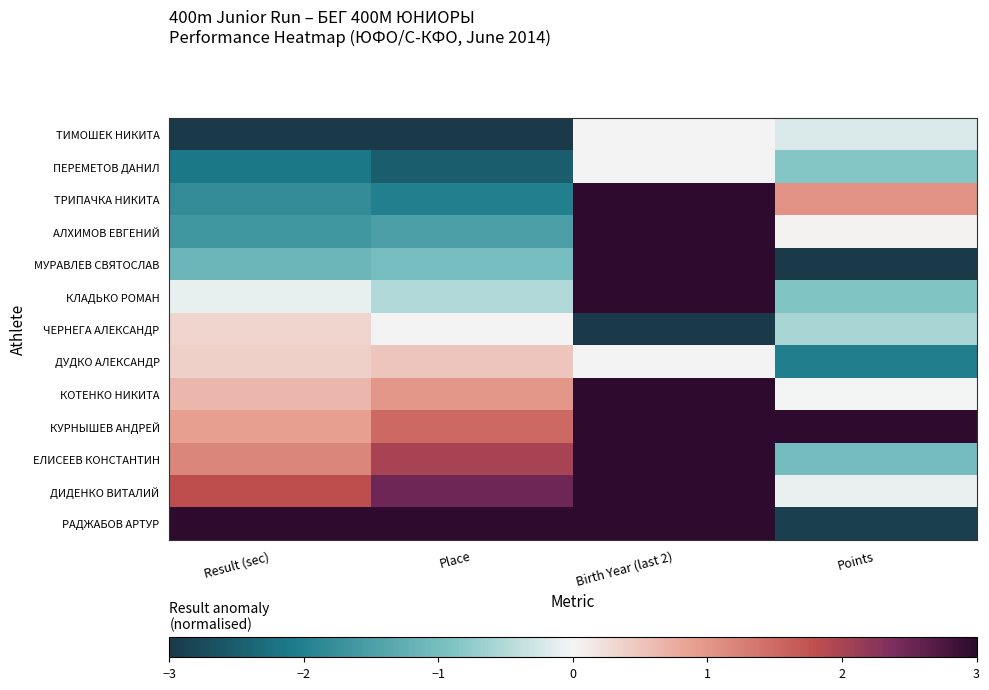

Reading right to left, transcribe all the data shown in this chart.

ТИМОШЕК НИКИТА: Points=-0.2	Birth Year (last 2)=0.0	Place=-3.0	Result (sec)=-3.0
ПЕРЕМЕТОВ ДАНИЛ: Points=-0.8	Birth Year (last 2)=0.0	Place=-2.5	Result (sec)=-2.1
ТРИПАЧКА НИКИТА: Points=1.1	Birth Year (last 2)=3.0	Place=-2.0	Result (sec)=-1.8
АЛХИМОВ ЕВГЕНИЙ: Points=0.0	Birth Year (last 2)=3.0	Place=-1.5	Result (sec)=-1.6
МУРАВЛЕВ СВЯТОСЛАВ: Points=-3.0	Birth Year (last 2)=3.0	Place=-1.0	Result (sec)=-1.1
КЛАДЬКО РОМАН: Points=-0.9	Birth Year (last 2)=3.0	Place=-0.5	Result (sec)=-0.1
ЧЕРНЕГА АЛЕКСАНДР: Points=-0.6	Birth Year (last 2)=-3.0	Place=0.0	Result (sec)=0.4
ДУДКО АЛЕКСАНДР: Points=-2.0	Birth Year (last 2)=0.0	Place=0.5	Result (sec)=0.4
КОТЕНКО НИКИТА: Points=-0.0	Birth Year (last 2)=3.0	Place=1.0	Result (sec)=0.6
КУРНЫШЕВ АНДРЕЙ: Points=3.0	Birth Year (last 2)=3.0	Place=1.5	Result (sec)=0.9
ЕЛИСЕЕВ КОНСТАНТИН: Points=-1.0	Birth Year (last 2)=3.0	Place=2.0	Result (sec)=1.2
ДИДЕНКО ВИТАЛИЙ: Points=-0.1	Birth Year (last 2)=3.0	Place=2.5	Result (sec)=1.8
РАДЖАБОВ АРТУР: Points=-2.9	Birth Year (last 2)=3.0	Place=3.0	Result (sec)=3.0